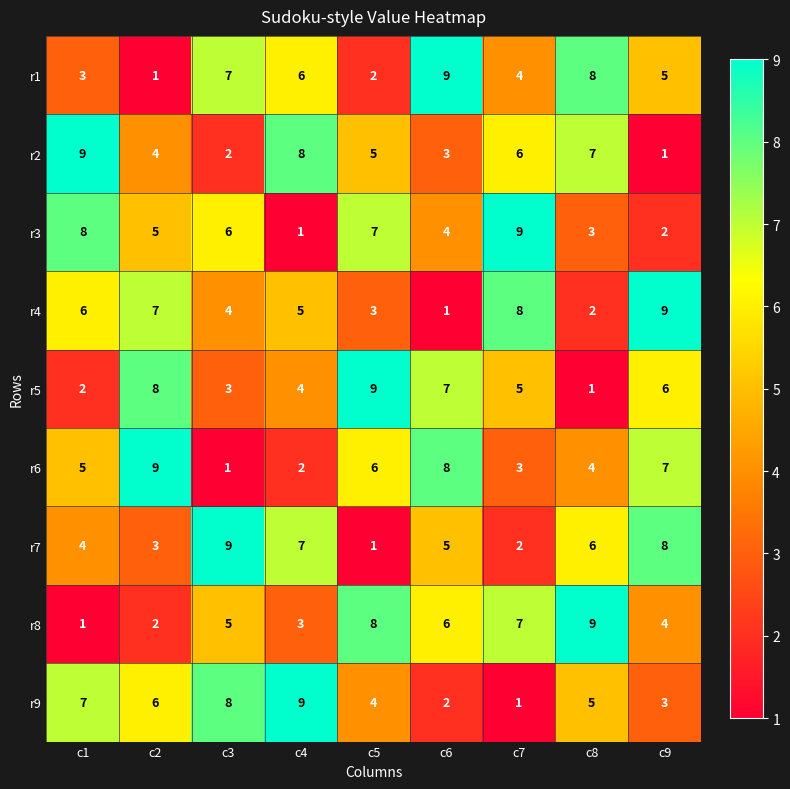

At which label is r5 closest to 5?

c7